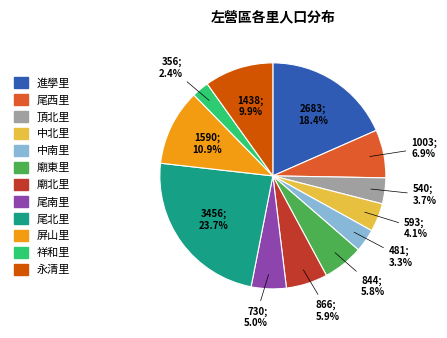

Does 永清里 represent more than half of the total?

No